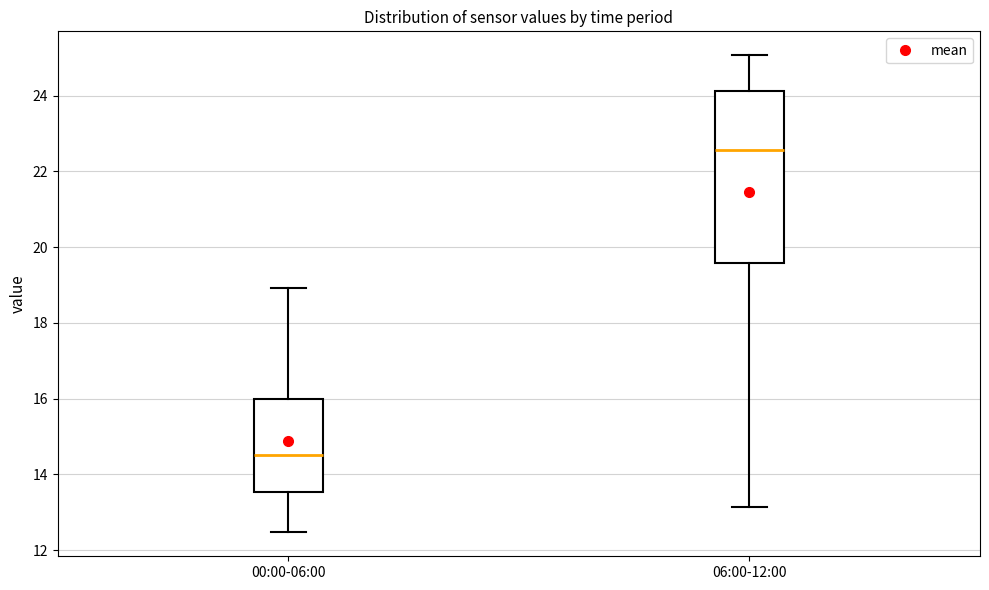

Which box has the lowest median line?

00:00-06:00